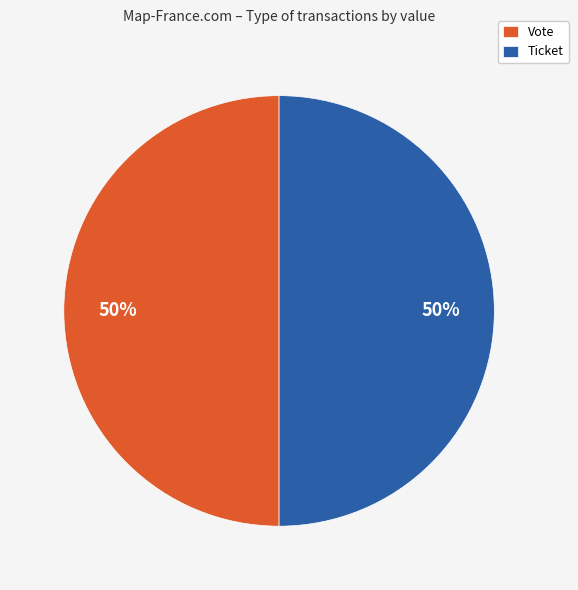

What percentage is the Vote slice, to the nearest percent?

50%